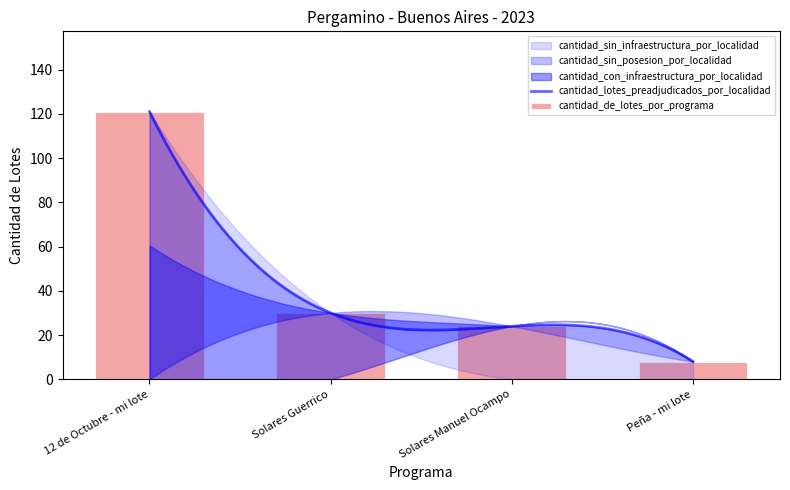

At which category is the sum across all series the highest?

12 de Octubre - mi lote